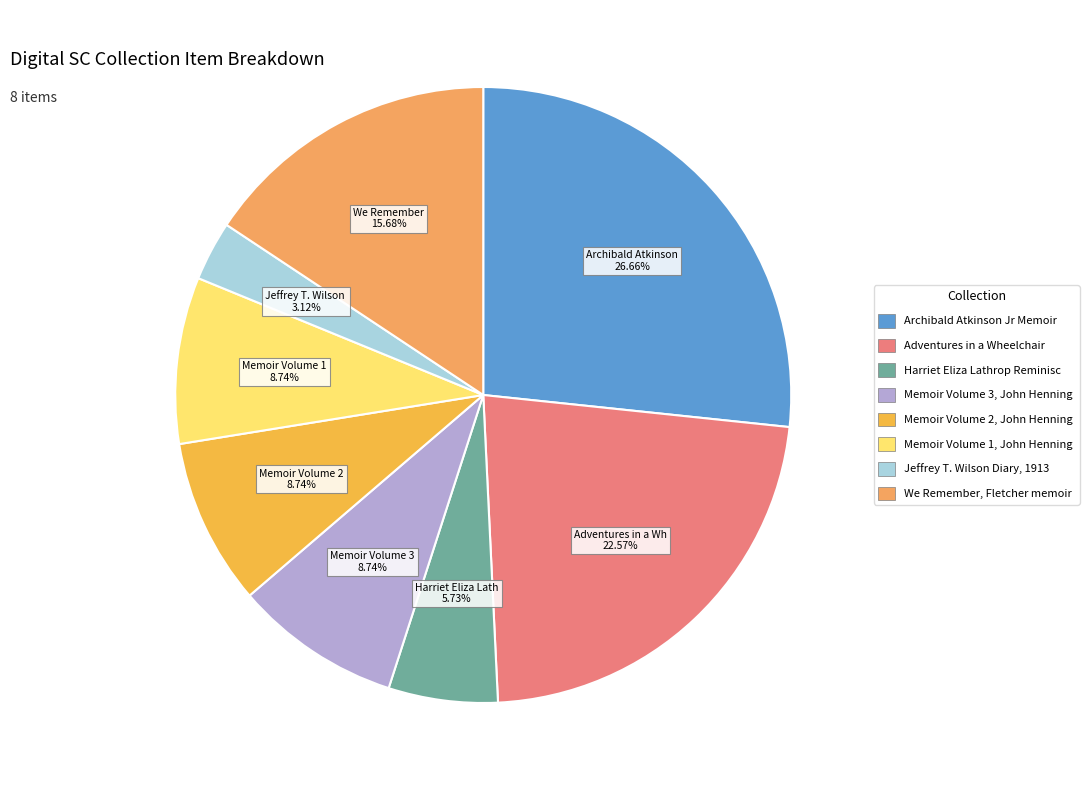

What is the largest slice in the pie chart?

Archibald Atkinson Jr Memoir